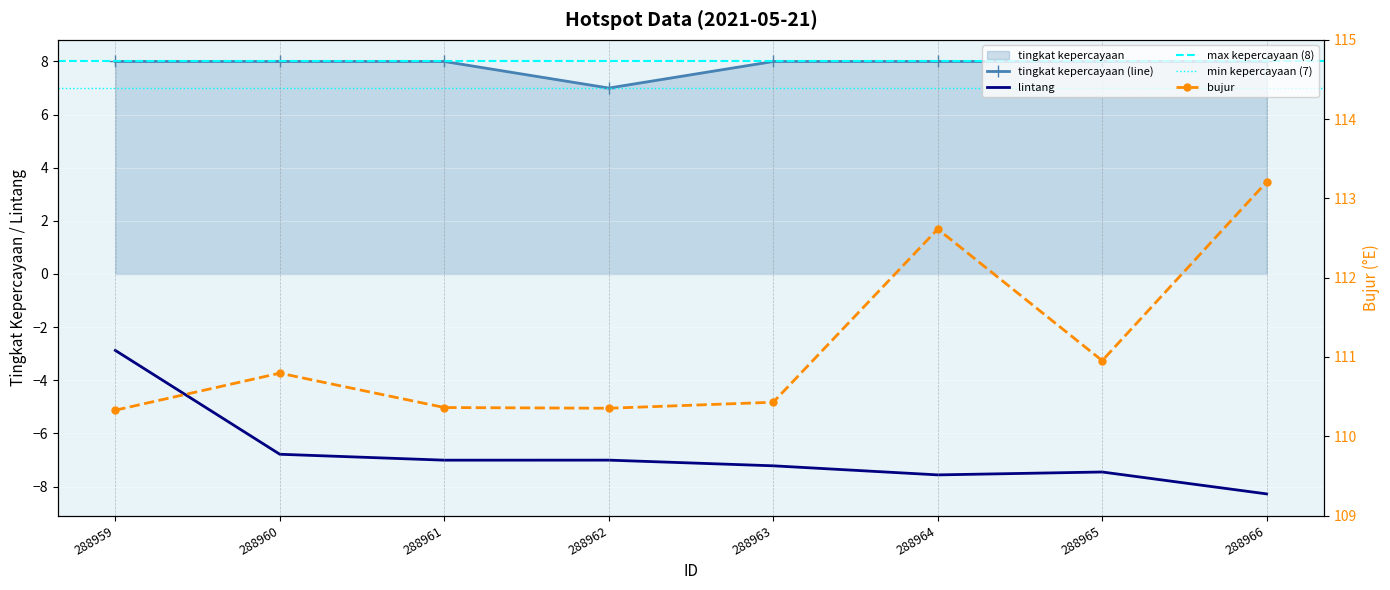

Which series changed the most between 288963 and 288965?

bujur